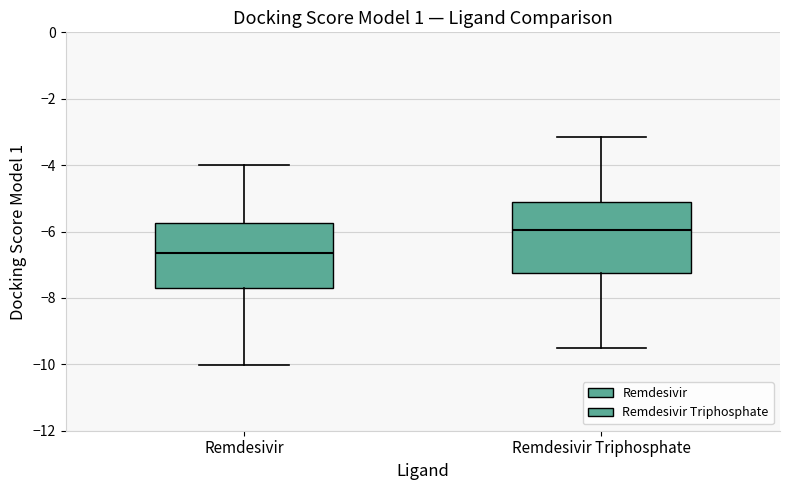

Reading left to right, transcribe this box plot: for each box, give where its median line is, the range the box spans, and where its two whiskers end, as read against the y-axis. The values are not printed on the chart, so give them approximately, as read against the axis.

Remdesivir: median -6.6, box -7.6 to -5.8, whiskers -10.0 to -4.0
Remdesivir Triphosphate: median -6.0, box -7.2 to -5.2, whiskers -9.4 to -3.2